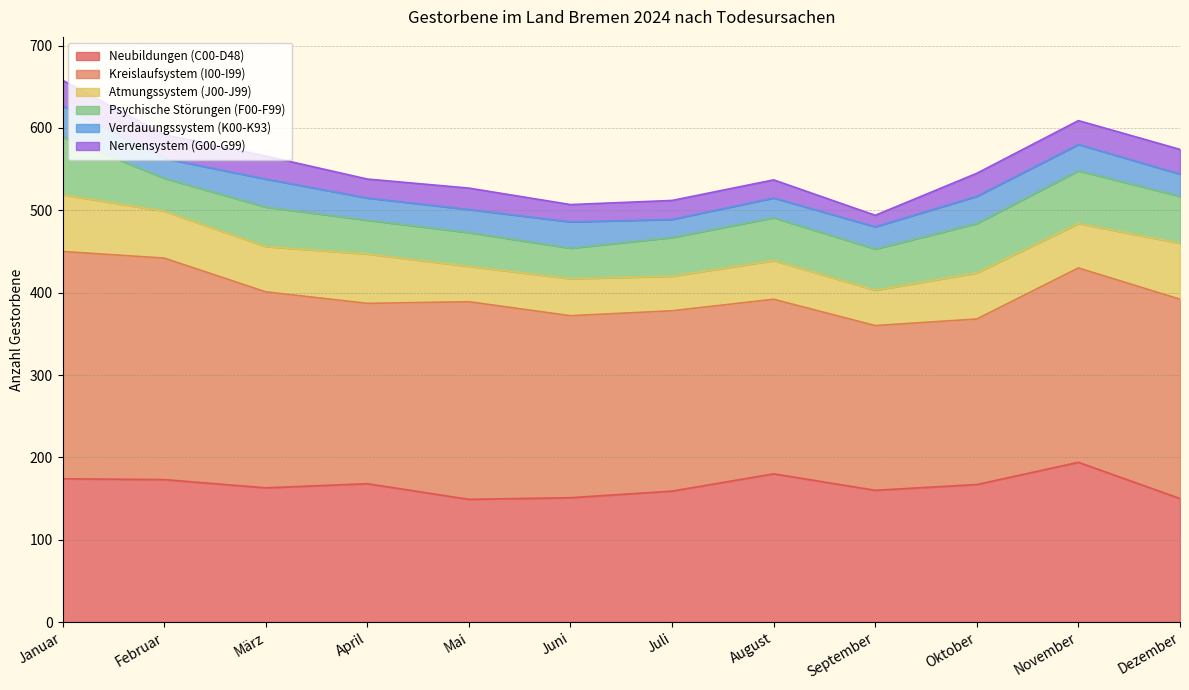

What is the spread (max minus min) of values at September?

186